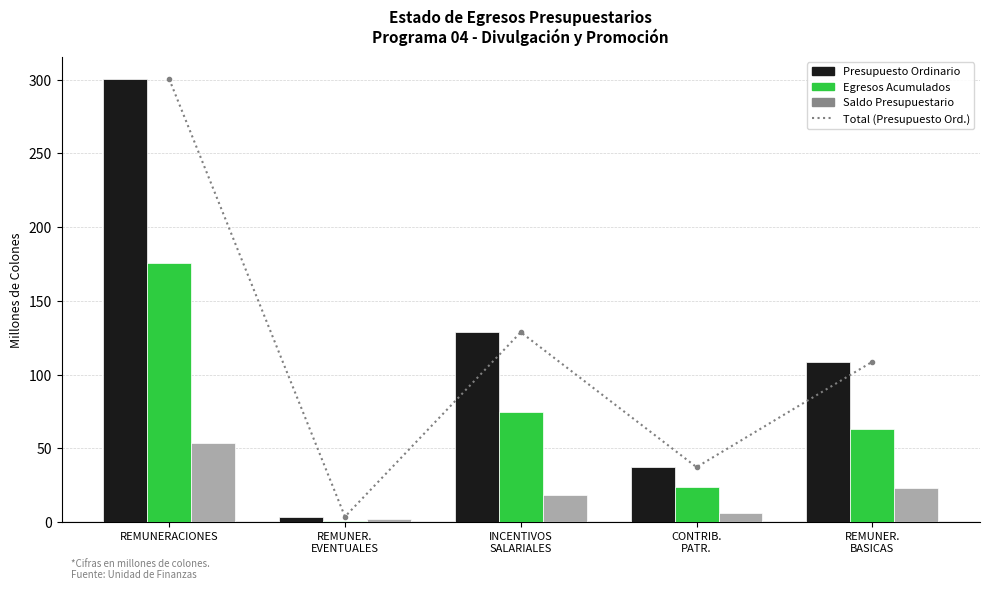

How many distinct data groups are displayed?

4